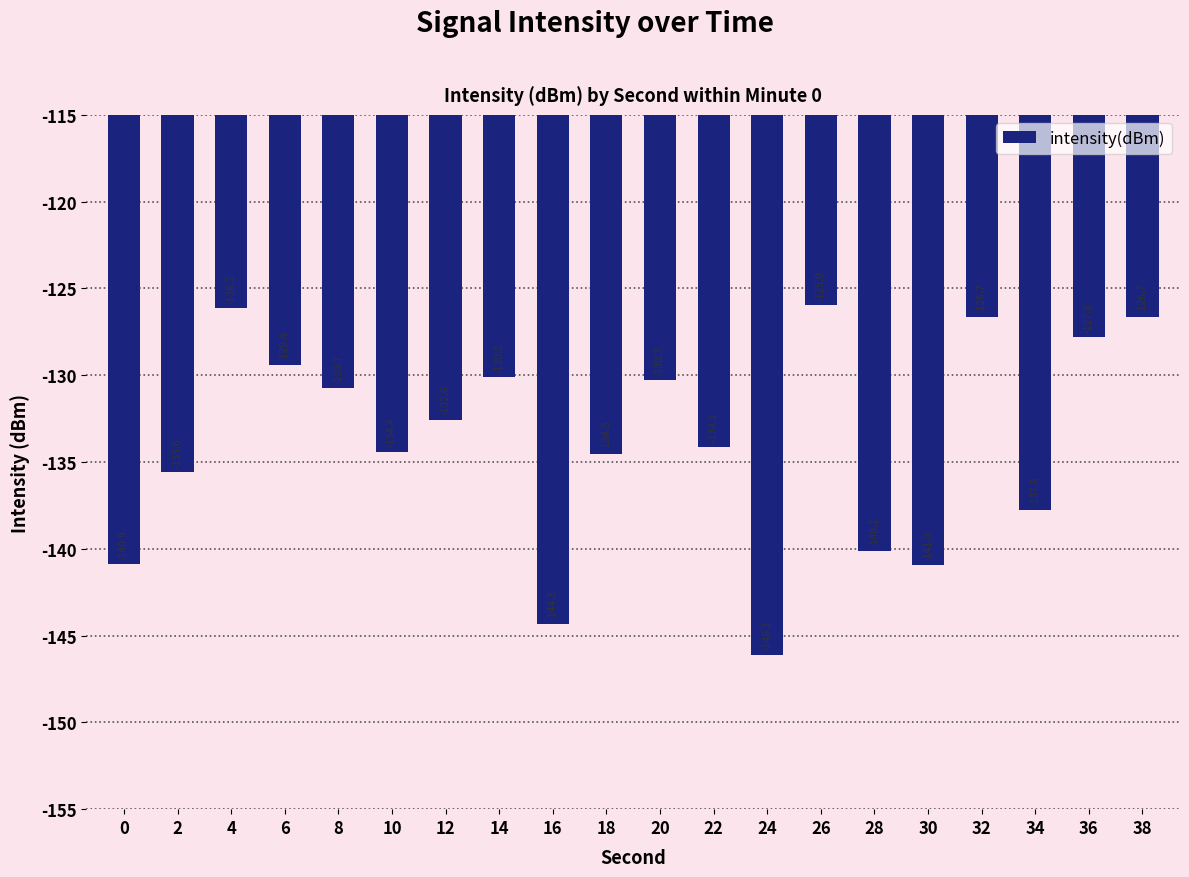

How many series are shown in this chart?

1